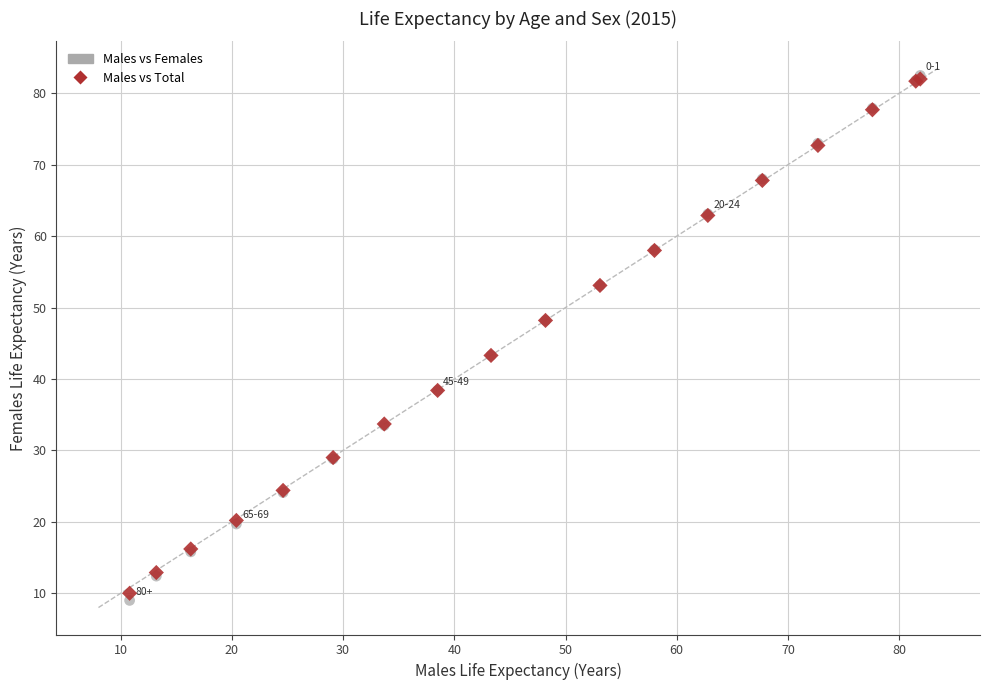

What are all the series names shown in the legend?

Males vs Females, Males vs Total